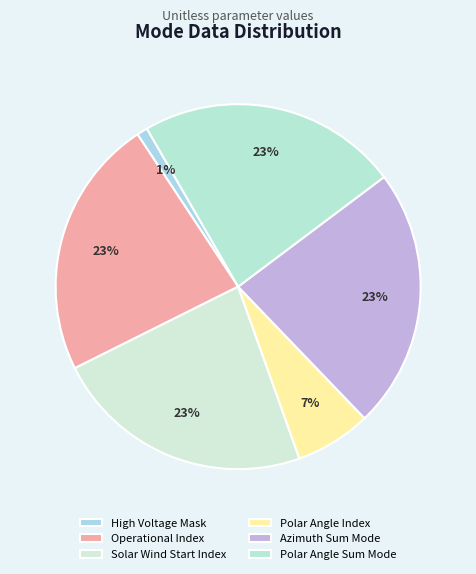

How many segments does this pie chart have?

6